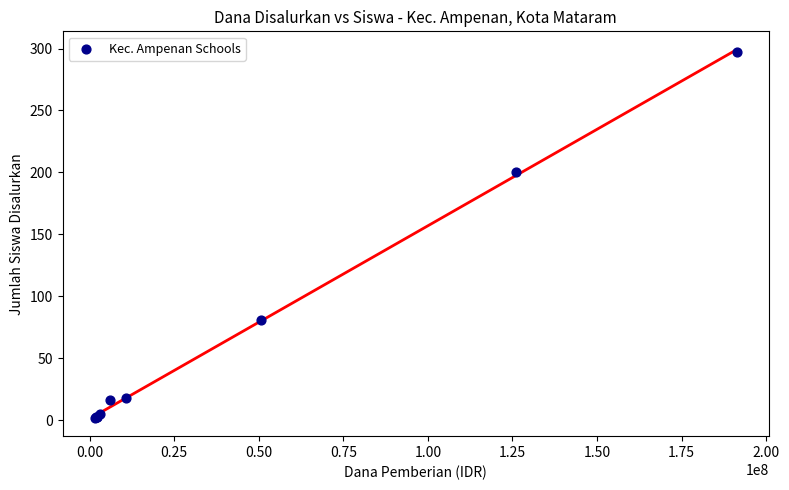

What Y value in the scatter plot is closest to 149?

200